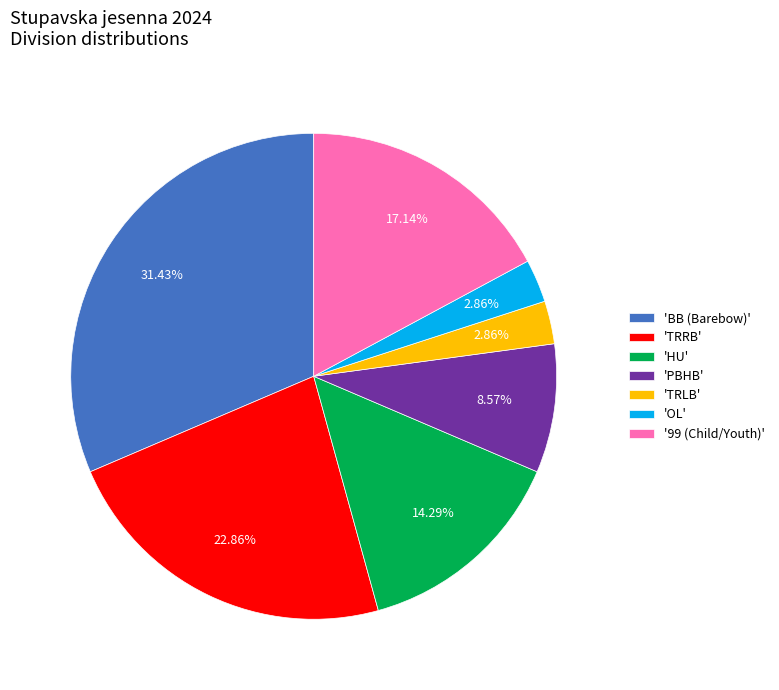

What is the ratio of the value at '99 (Child/Youth)' to the value at 'TRRB'?

0.7